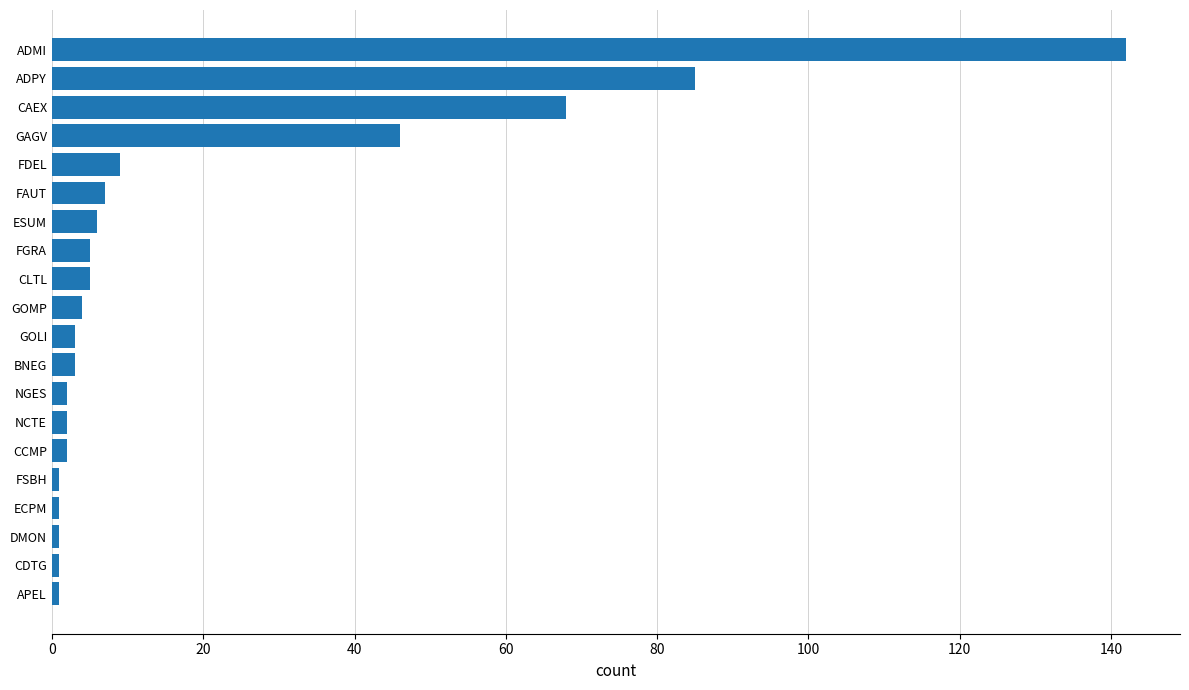

Where is the data nearest to the value 71?

CAEX